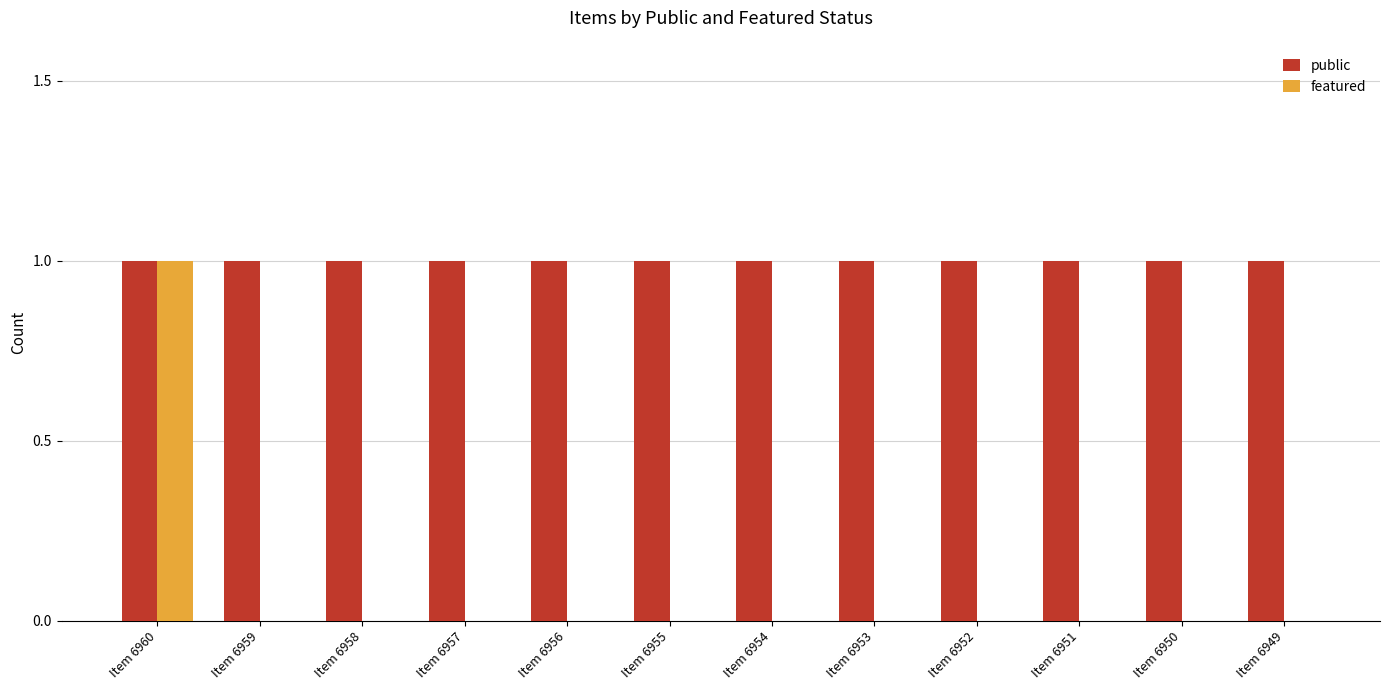

What are all the series names shown in the legend?

public, featured